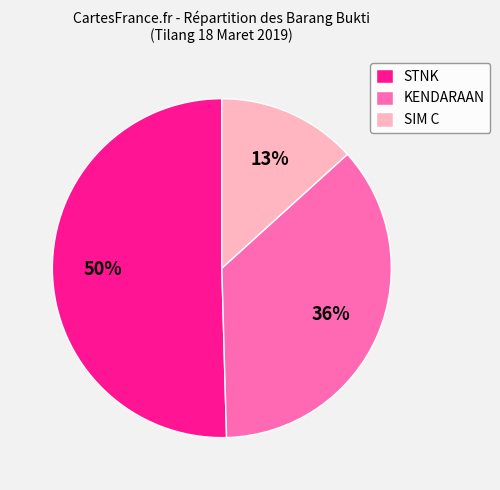

What is the smallest slice in the pie chart?

SIM C